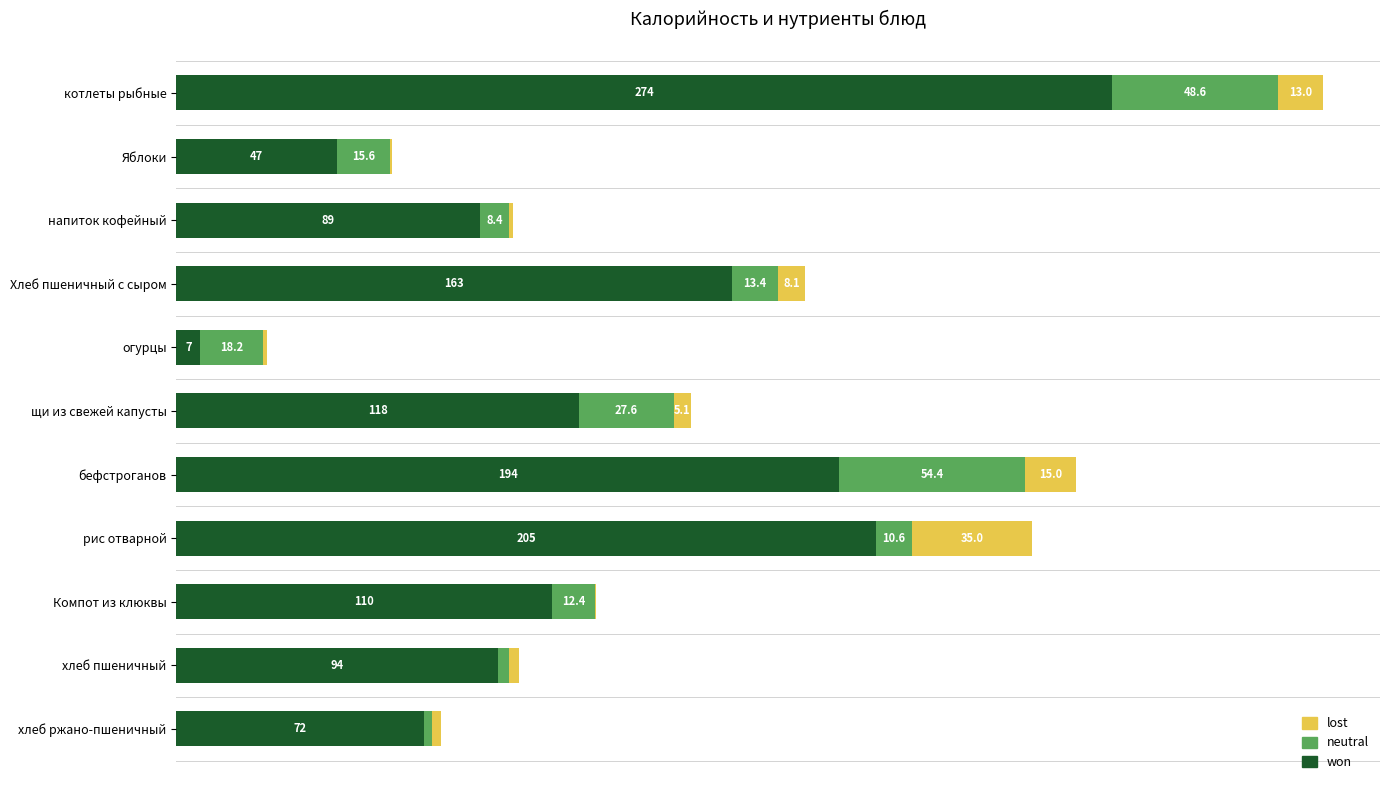

At which category is the sum across all series the highest?

котлеты рыбные